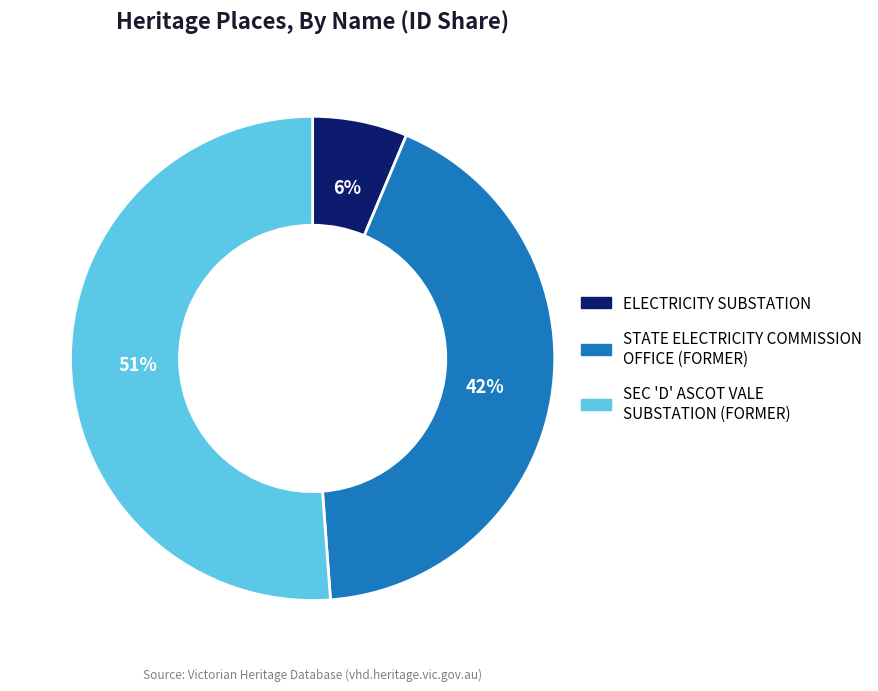

Does SEC 'D' ASCOT VALE SUBSTATION (FORMER) represent more than half of the total?

Yes